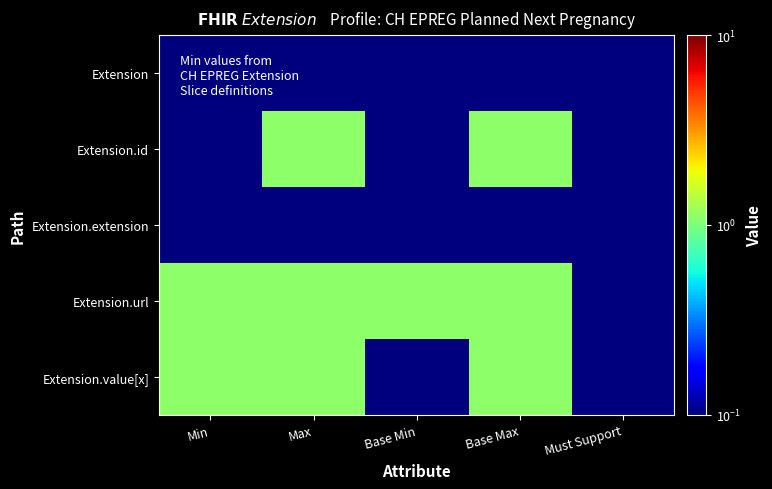

Reading left to right, list all the values displayed in this chart.

Extension: Min=0.1	Max=0.1	Base Min=0.1	Base Max=0.1	Must Support=0.1
Extension.id: Min=0.1	Max=1.1	Base Min=0.1	Base Max=1.1	Must Support=0.1
Extension.extension: Min=0.1	Max=0.1	Base Min=0.1	Base Max=0.1	Must Support=0.1
Extension.url: Min=1.1	Max=1.1	Base Min=1.1	Base Max=1.1	Must Support=0.1
Extension.value[x]: Min=1.1	Max=1.1	Base Min=0.1	Base Max=1.1	Must Support=0.1